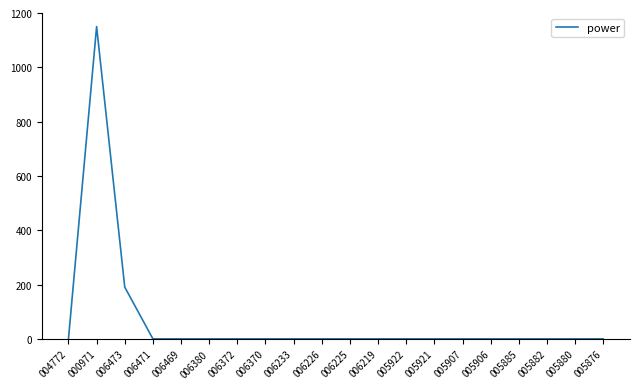

What is the difference between the maximum and minimum values?

1150.0